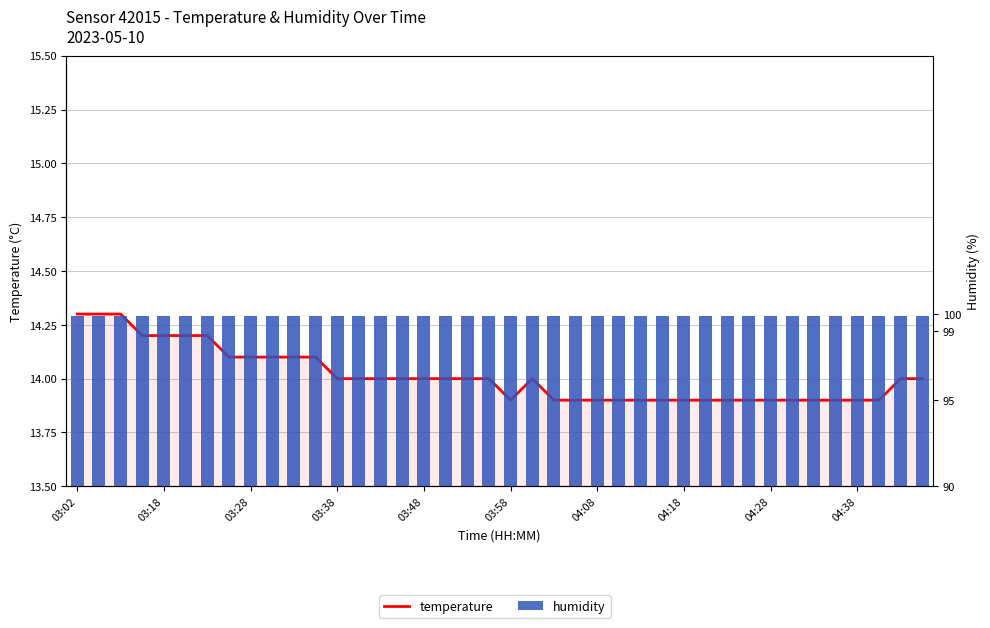

Rank the series by their average value, from highest to lowest.

humidity, temperature